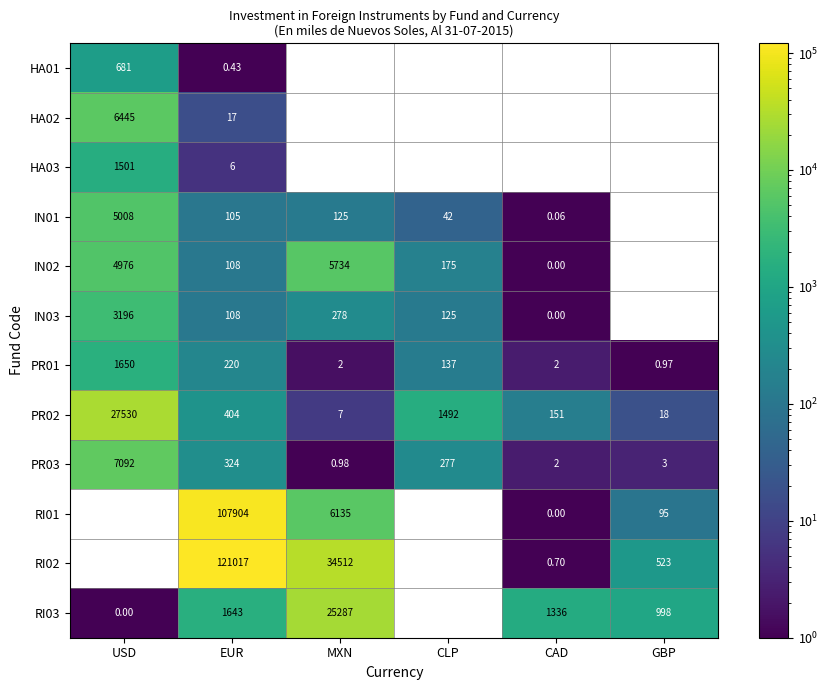

Rank the categories by PR02 value from lowest to highest.

MXN, GBP, CAD, EUR, CLP, USD